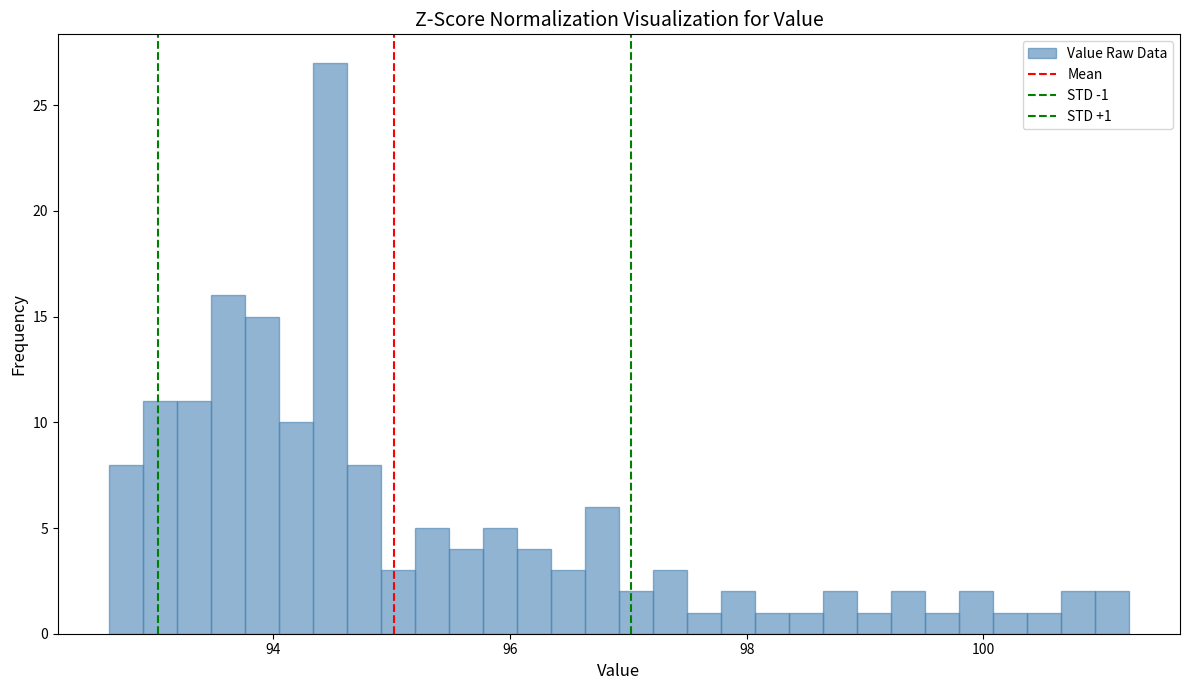

Around what value on the x-axis is the tallest bar? Give the approximate position of its centre, as read against the axis.

94.4